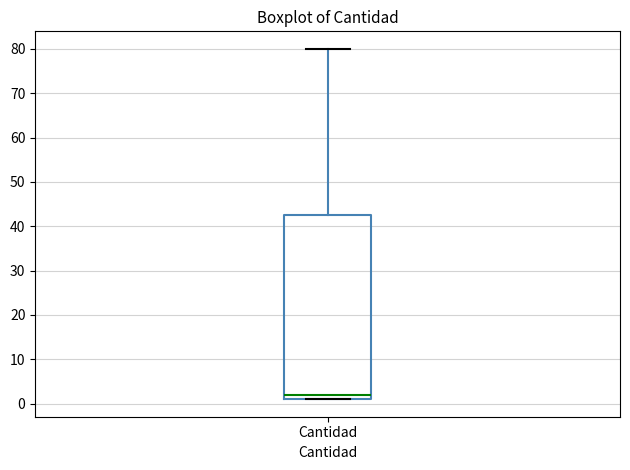

Read this box plot against the y-axis: the position of the median line, the range covered by the box, and the ends of both whiskers. The values are not printed on the chart, so give them approximately, as read against the axis.

median 2, box 1 to 43, whiskers 1 to 80